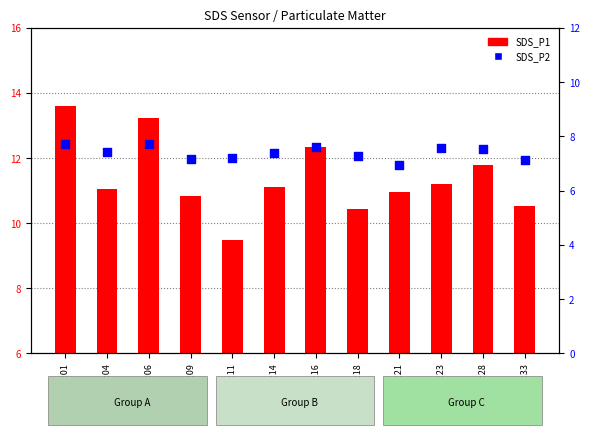

At how many categories does at least one series exceed 10?

11